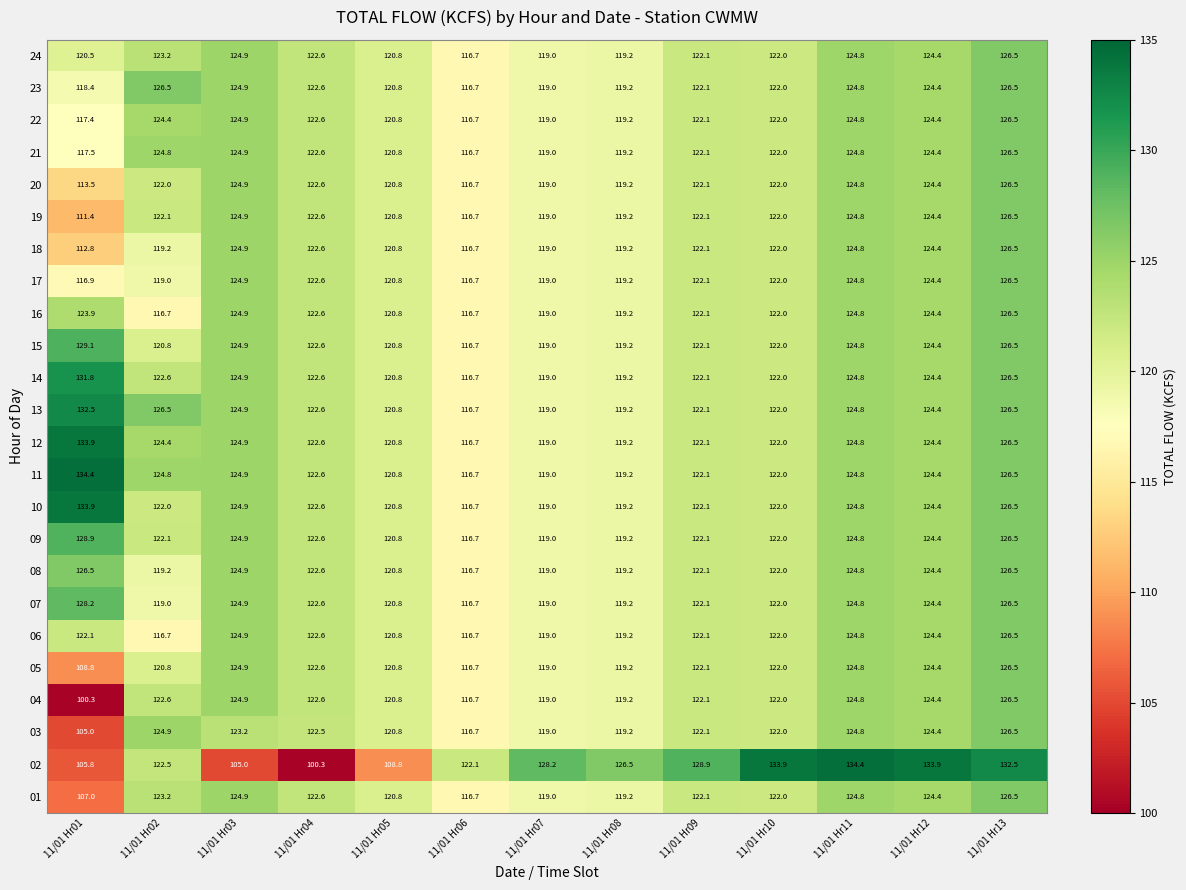

How many values in the 03 series are below 122?

5